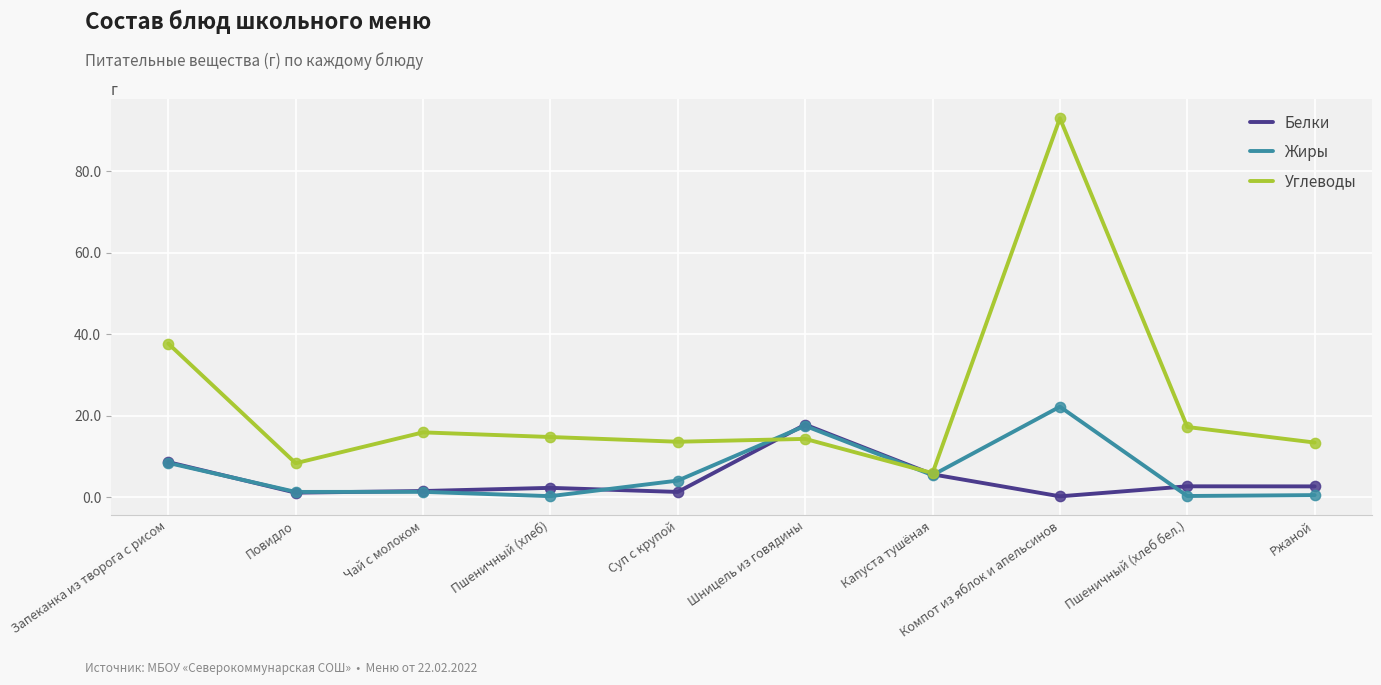

What is the total value across all series at Запеканка из творога с рисом?

54.7